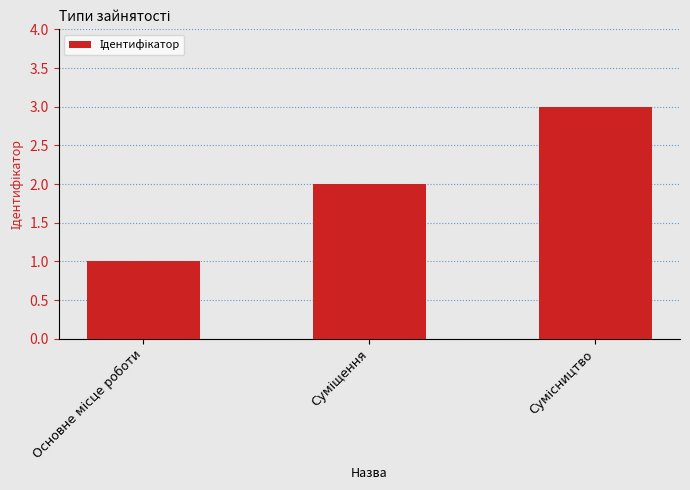

What is the sum of all values?

6